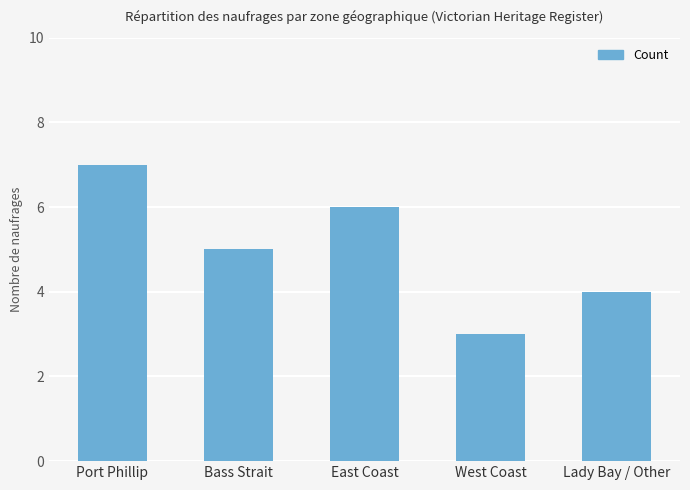

Reading left to right, list all the values displayed in this chart.

7	5	6	3	4